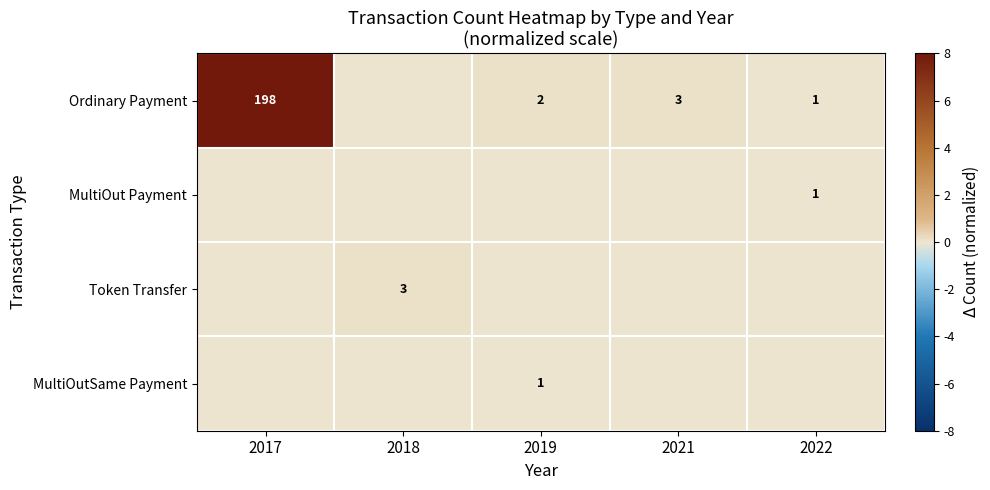

At which category is the sum across all series the highest?

2017